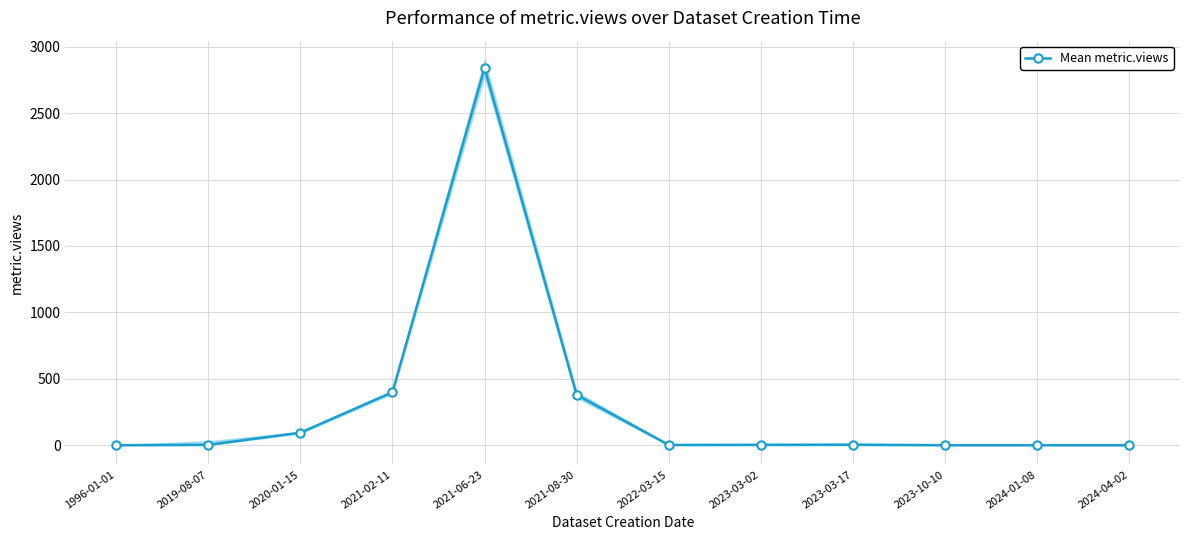

Reading left to right, transcribe all the data shown in this chart.

0	3	94	399	2840	379	2	3	4	0	0	0